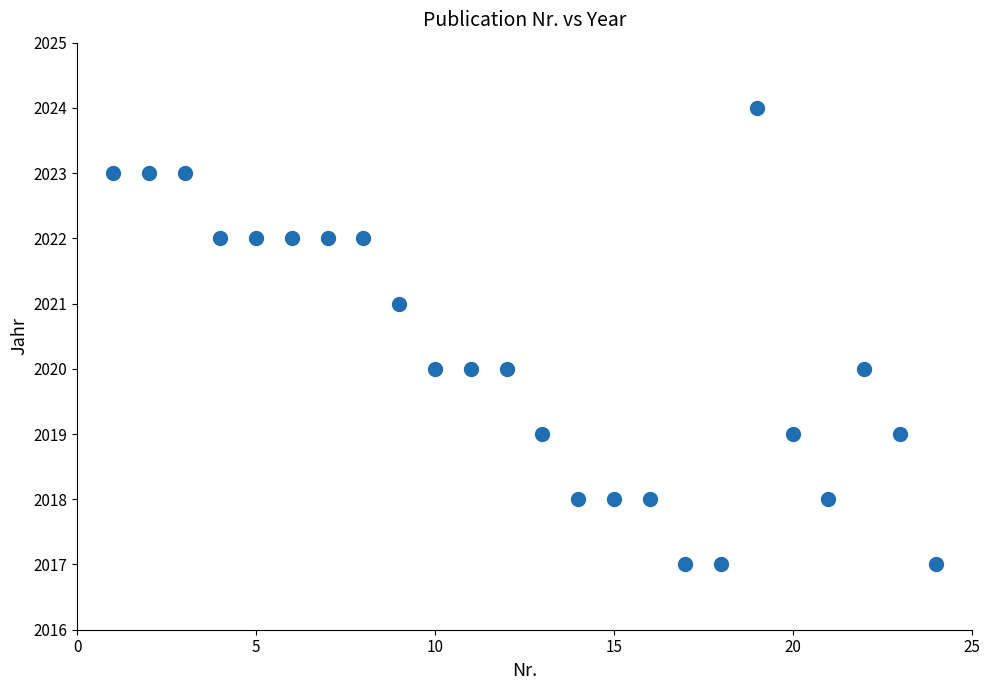

What is the range of X values (max minus min)?

23